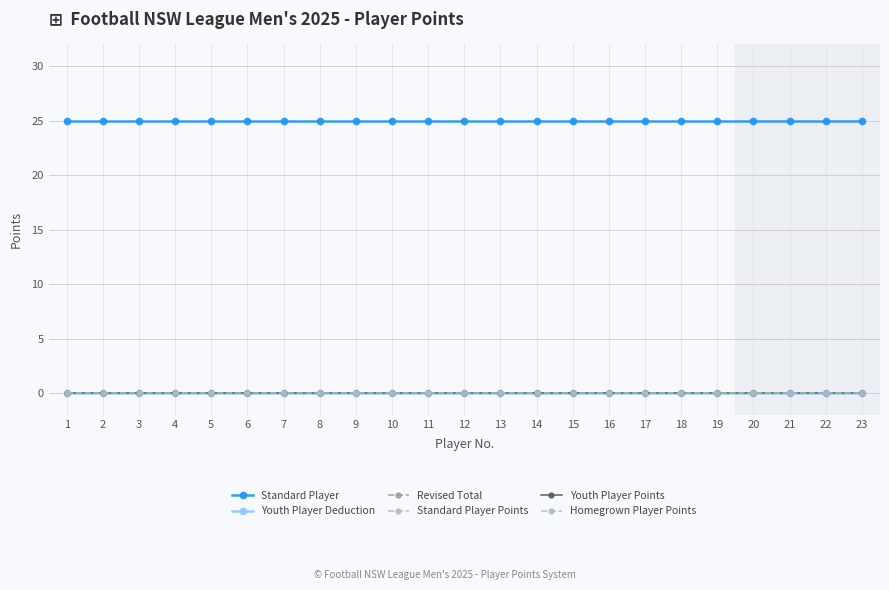

Reading left to right, what are all the values shown in this chart?

Standard Player: 1=25	2=25	3=25	4=25	5=25	6=25	7=25	8=25	9=25	10=25	11=25	12=25	13=25	14=25	15=25	16=25	17=25	18=25	19=25	20=25	21=25	22=25	23=25
Youth Player Deduction: 1=0	2=0	3=0	4=0	5=0	6=0	7=0	8=0	9=0	10=0	11=0	12=0	13=0	14=0	15=0	16=0	17=0	18=0	19=0	20=0	21=0	22=0	23=0
Revised Total: 1=0	2=0	3=0	4=0	5=0	6=0	7=0	8=0	9=0	10=0	11=0	12=0	13=0	14=0	15=0	16=0	17=0	18=0	19=0	20=0	21=0	22=0	23=0
Standard Player Points: 1=0	2=0	3=0	4=0	5=0	6=0	7=0	8=0	9=0	10=0	11=0	12=0	13=0	14=0	15=0	16=0	17=0	18=0	19=0	20=0	21=0	22=0	23=0
Youth Player Points: 1=0	2=0	3=0	4=0	5=0	6=0	7=0	8=0	9=0	10=0	11=0	12=0	13=0	14=0	15=0	16=0	17=0	18=0	19=0	20=0	21=0	22=0	23=0
Homegrown Player Points: 1=0	2=0	3=0	4=0	5=0	6=0	7=0	8=0	9=0	10=0	11=0	12=0	13=0	14=0	15=0	16=0	17=0	18=0	19=0	20=0	21=0	22=0	23=0